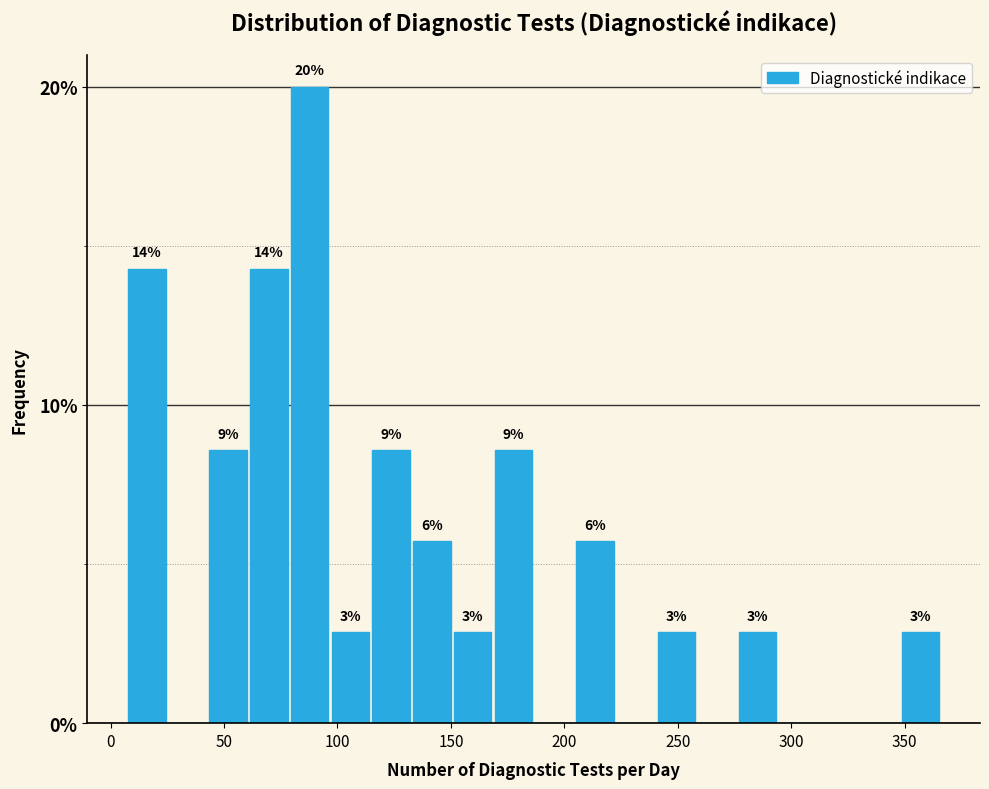

Read against the x-axis, roughly where is the centre of the tallest bar?

90